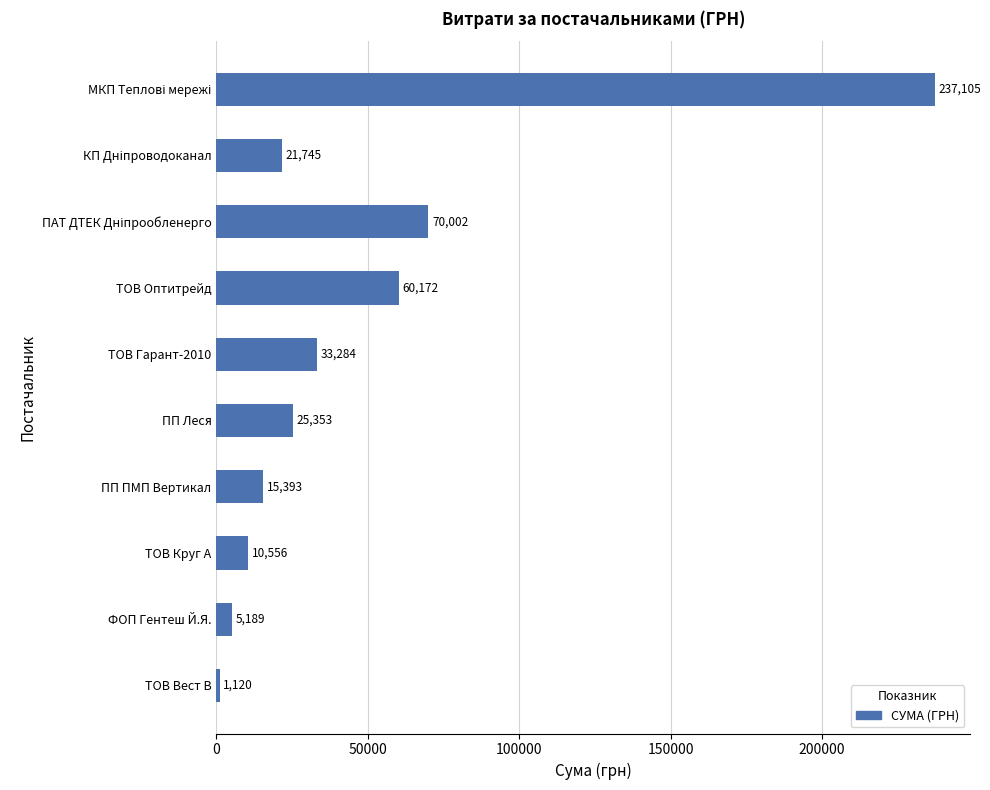

Does the chart contain any negative values?

No